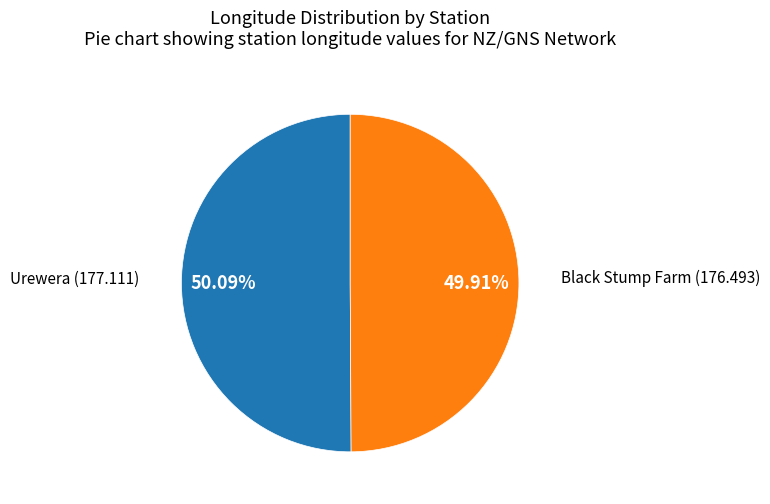

Count the number of slices in the pie.

2